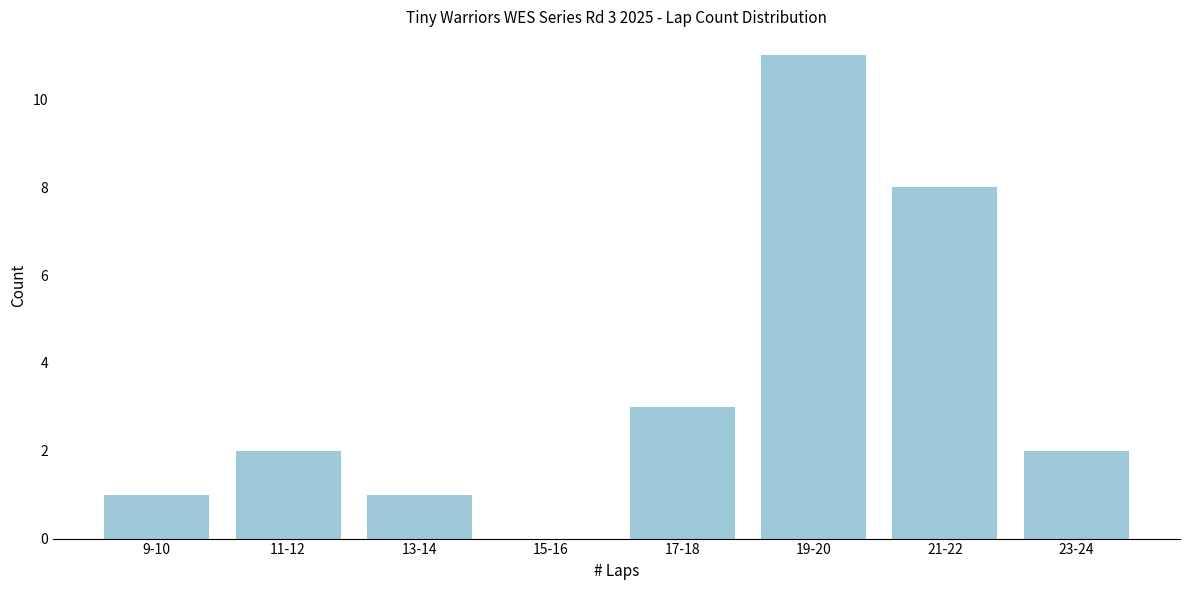

Reading left to right, what are all the values shown in this chart?

9-10=1	11-12=2	13-14=1	15-16=0	17-18=3	19-20=11	21-22=8	23-24=2